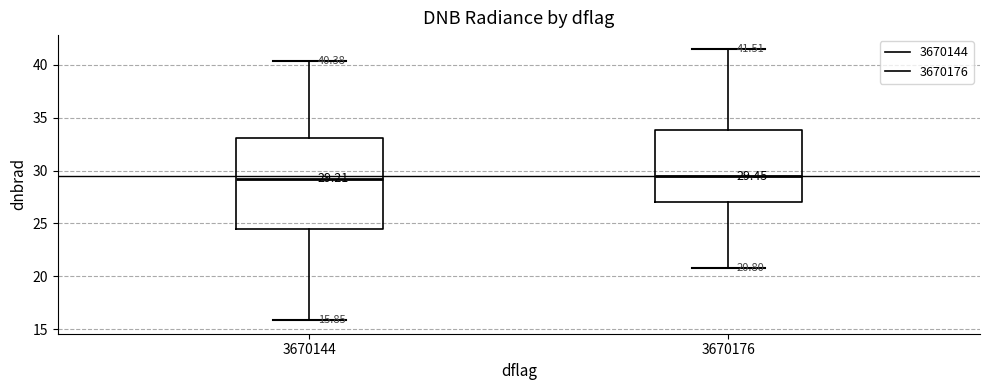

Which box is the tallest, from its lower edge to its upper edge?

3670144